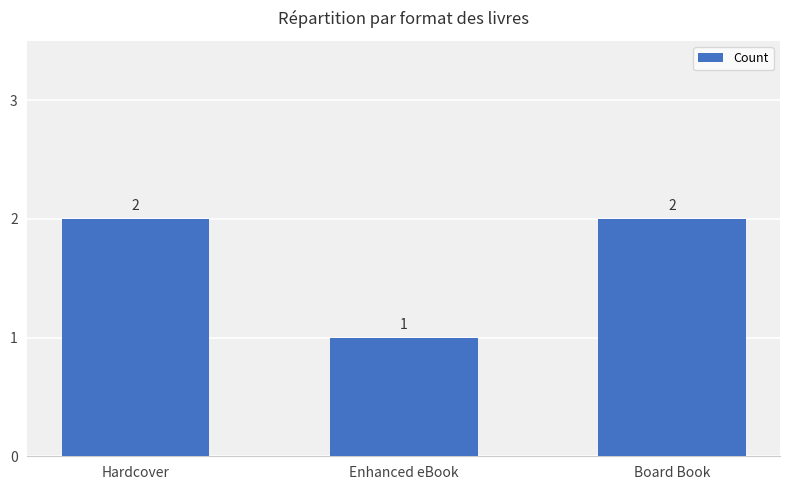

Reading left to right, extract all data points from this chart.

2	1	2